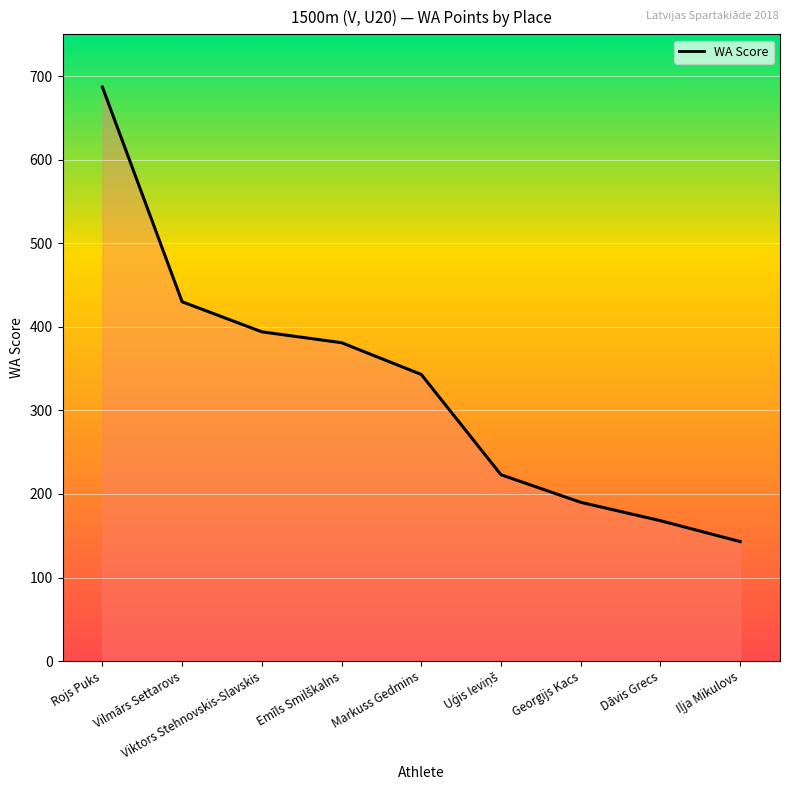

What is the sum of the values at Viktors Stehnovskis-Slavskis and Georgijs Kacs?

584